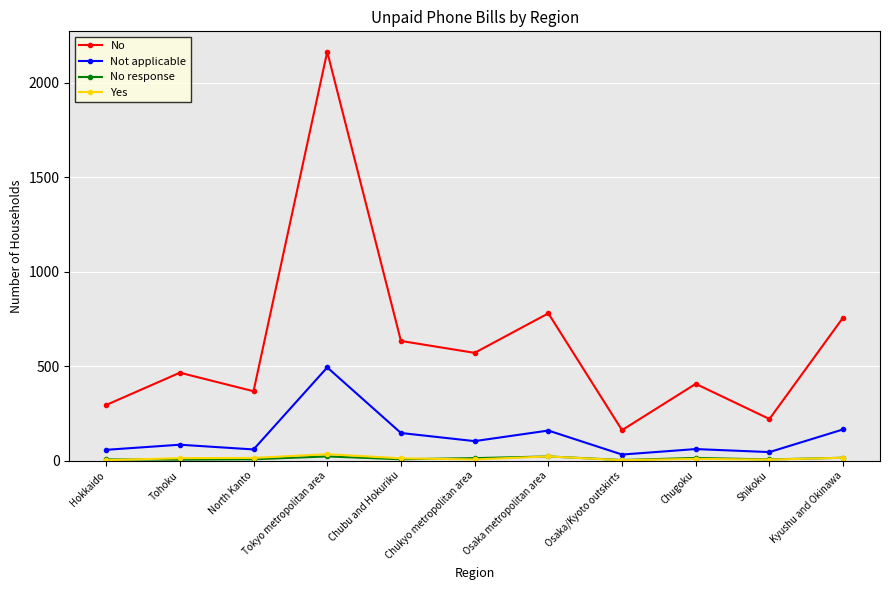

True or false: Yes and No intersect in this chart.

False